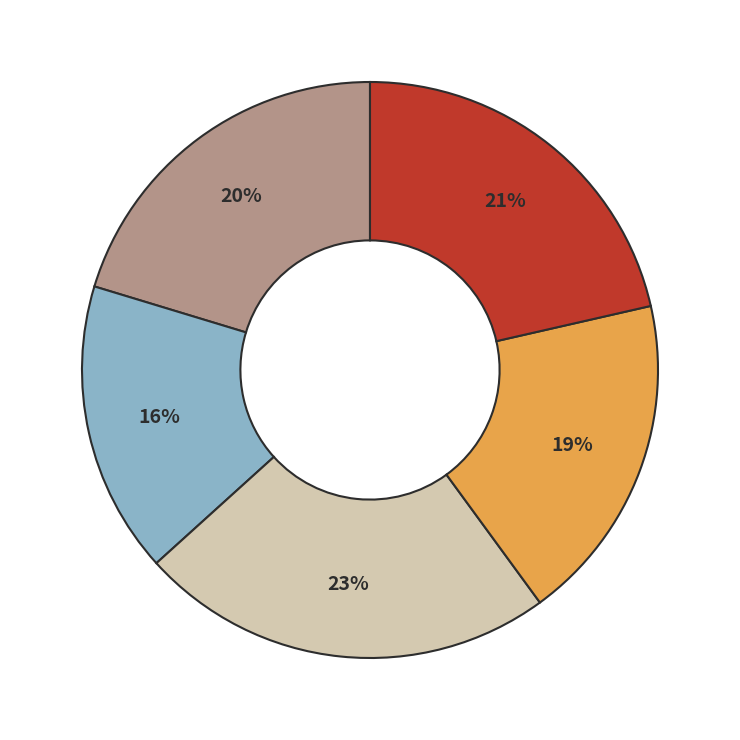

Does any single category account for the majority?

No